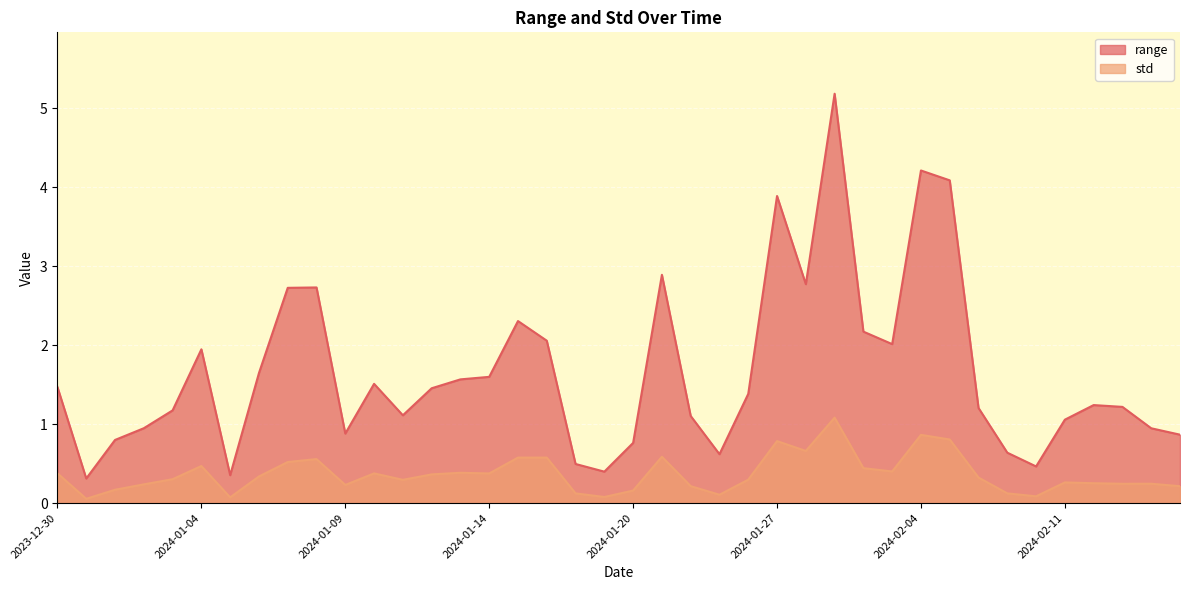

What is the minimum value for range?

0.3